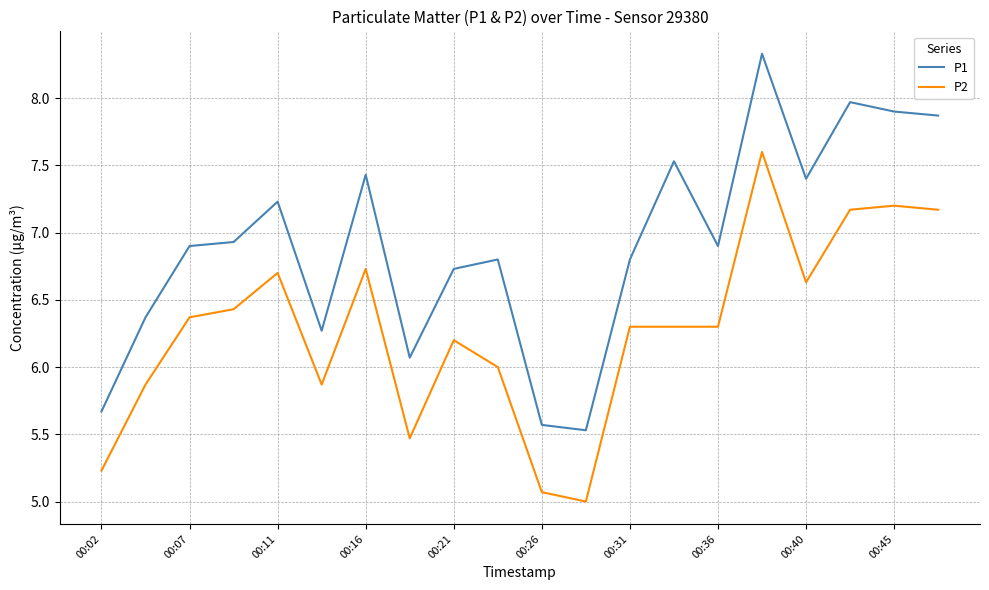

Reading left to right, list all the values displayed in this chart.

P1: 5.7	6.4	6.9	6.9	7.2	6.3	7.4	6.1	6.7	6.8	5.6	5.5	6.8	7.5	6.9	8.3	7.4	8.0	7.9	7.9
P2: 5.2	5.9	6.4	6.4	6.7	5.9	6.7	5.5	6.2	6.0	5.1	5.0	6.3	6.3	6.3	7.6	6.6	7.2	7.2	7.2